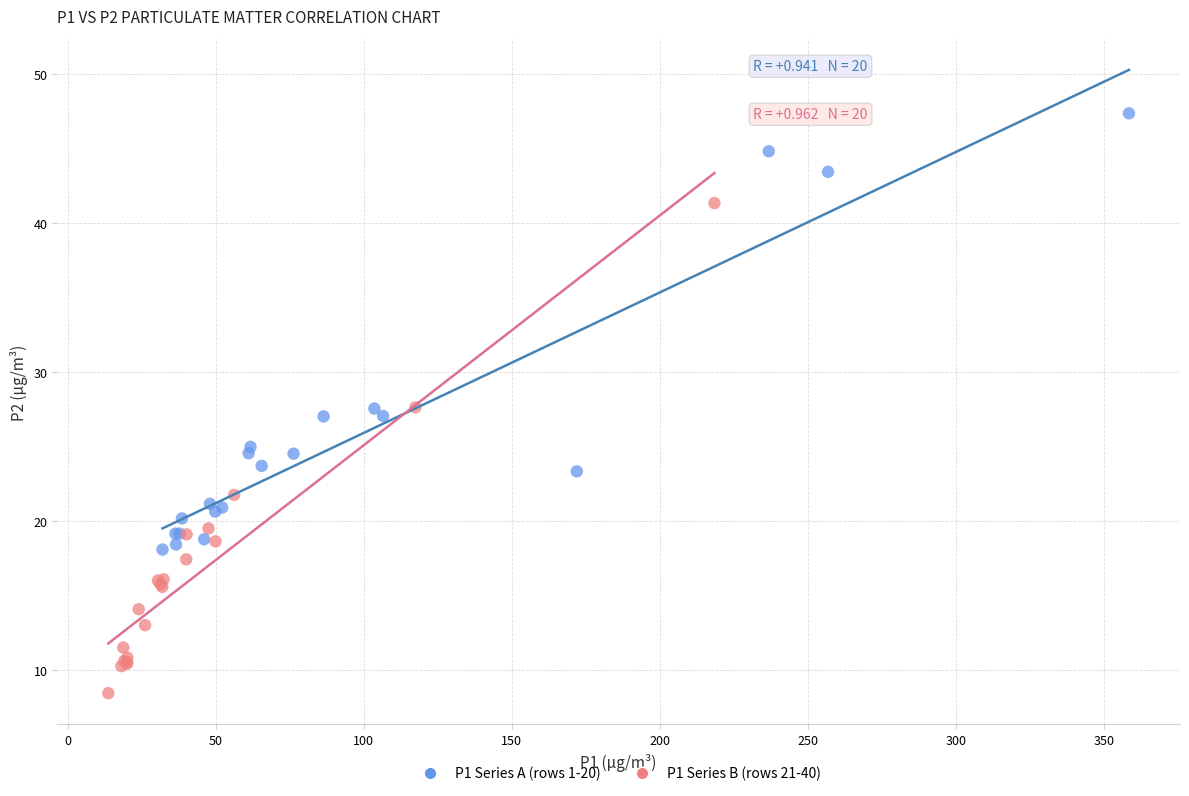

Which series has the largest Y range (max minus min)?

P1 Series B (rows 21-40)